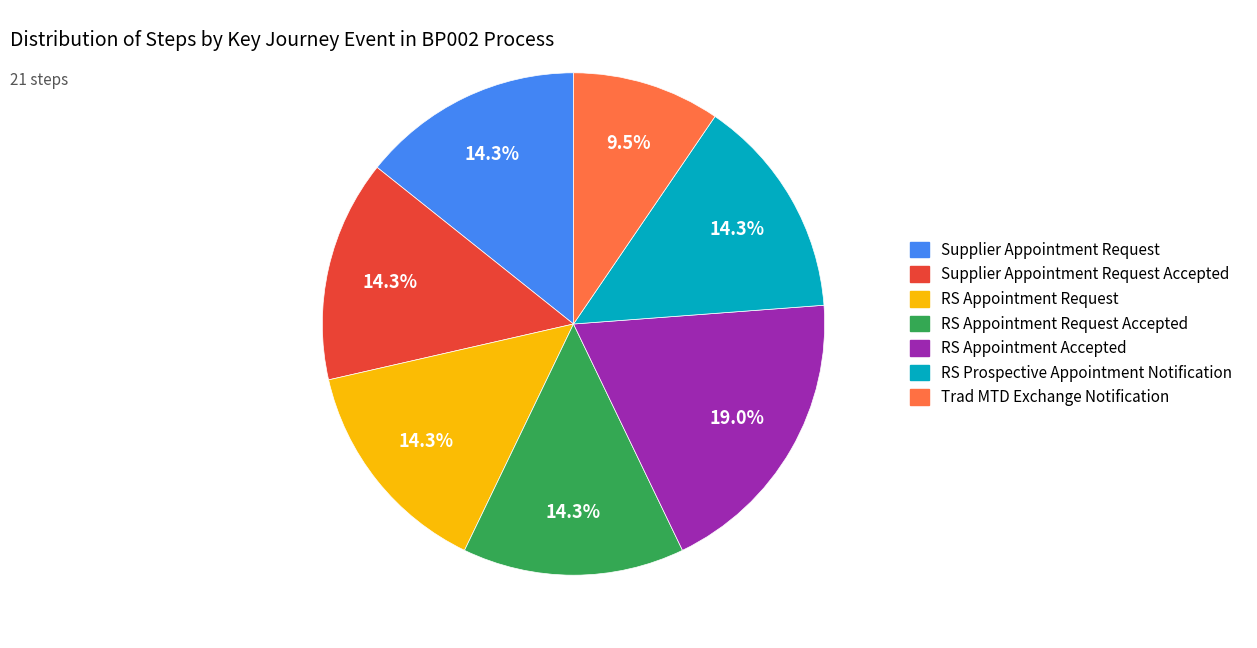

Does any single category account for the majority?

No